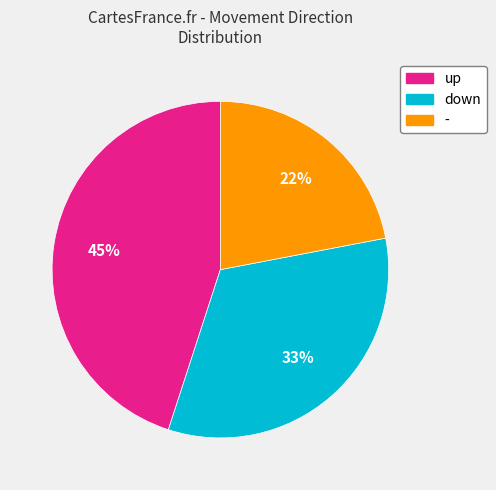

Is it true that down is 33% of the pie?

True